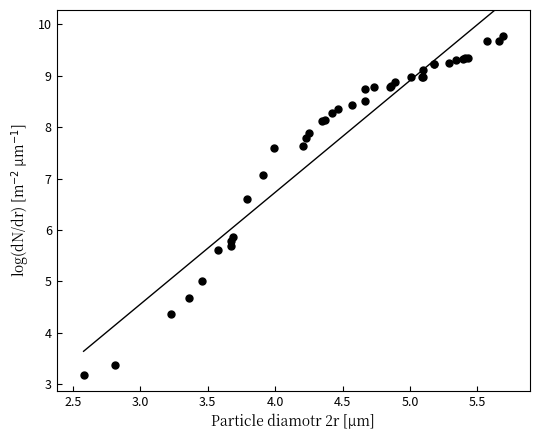

What Y value in the scatter plot is closest to 6?

5.9